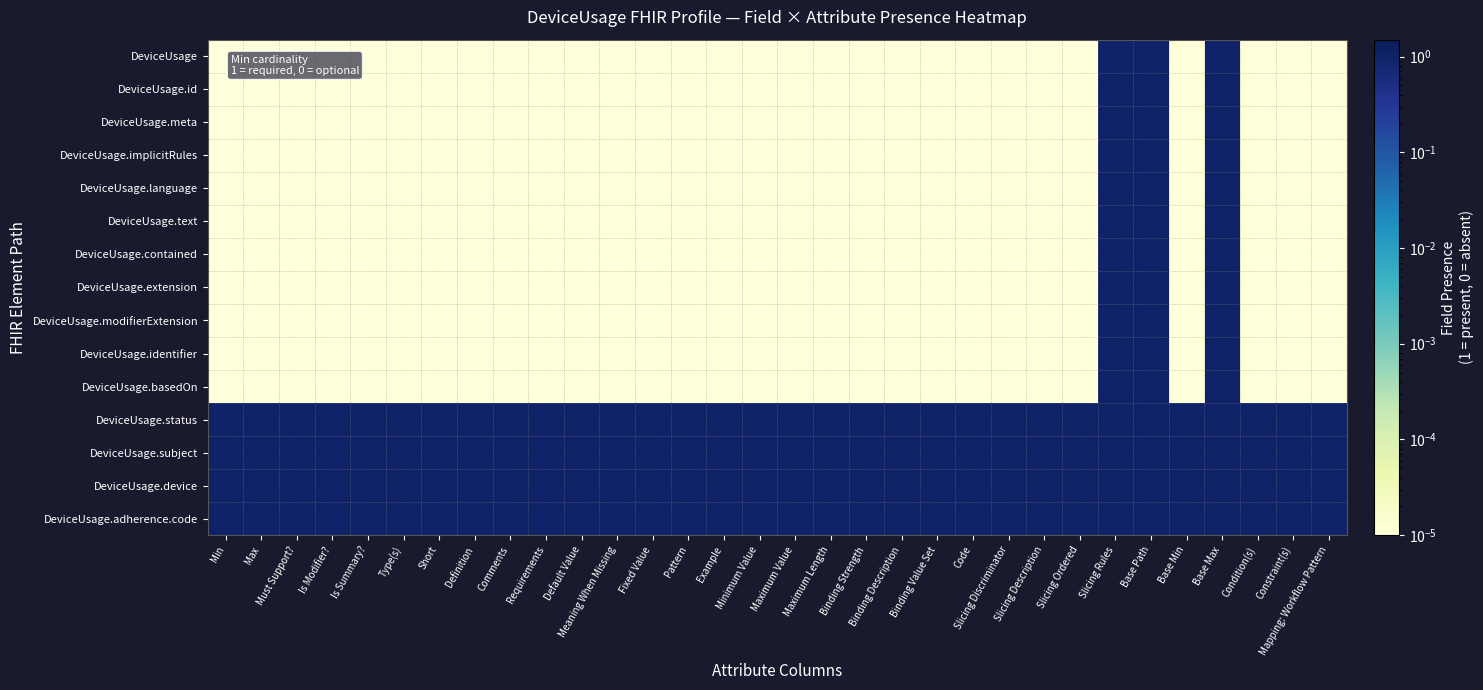

Reading right to left, list all the values displayed in this chart.

DeviceUsage: Mapping: Workflow Pattern=0.0	Constraint(s)=0.0	Condition(s)=0.0	Base Max=1.0	Base Min=0.0	Base Path=1.0	Slicing Rules=1.0	Slicing Ordered=0.0	Slicing Description=0.0	Slicing Discriminator=0.0	Code=0.0	Binding Value Set=0.0	Binding Description=0.0	Binding Strength=0.0	Maximum Length=0.0	Maximum Value=0.0	Minimum Value=0.0	Example=0.0	Pattern=0.0	Fixed Value=0.0	Meaning When Missing=0.0	Default Value=0.0	Requirements=0.0	Comments=0.0	Definition=0.0	Short=0.0	Type(s)=0.0	Is Summary?=0.0	Is Modifier?=0.0	Must Support?=0.0	Max=0.0	Min=0.0
DeviceUsage.id: Mapping: Workflow Pattern=0.0	Constraint(s)=0.0	Condition(s)=0.0	Base Max=1.0	Base Min=0.0	Base Path=1.0	Slicing Rules=1.0	Slicing Ordered=0.0	Slicing Description=0.0	Slicing Discriminator=0.0	Code=0.0	Binding Value Set=0.0	Binding Description=0.0	Binding Strength=0.0	Maximum Length=0.0	Maximum Value=0.0	Minimum Value=0.0	Example=0.0	Pattern=0.0	Fixed Value=0.0	Meaning When Missing=0.0	Default Value=0.0	Requirements=0.0	Comments=0.0	Definition=0.0	Short=0.0	Type(s)=0.0	Is Summary?=0.0	Is Modifier?=0.0	Must Support?=0.0	Max=0.0	Min=0.0
DeviceUsage.meta: Mapping: Workflow Pattern=0.0	Constraint(s)=0.0	Condition(s)=0.0	Base Max=1.0	Base Min=0.0	Base Path=1.0	Slicing Rules=1.0	Slicing Ordered=0.0	Slicing Description=0.0	Slicing Discriminator=0.0	Code=0.0	Binding Value Set=0.0	Binding Description=0.0	Binding Strength=0.0	Maximum Length=0.0	Maximum Value=0.0	Minimum Value=0.0	Example=0.0	Pattern=0.0	Fixed Value=0.0	Meaning When Missing=0.0	Default Value=0.0	Requirements=0.0	Comments=0.0	Definition=0.0	Short=0.0	Type(s)=0.0	Is Summary?=0.0	Is Modifier?=0.0	Must Support?=0.0	Max=0.0	Min=0.0
DeviceUsage.implicitRules: Mapping: Workflow Pattern=0.0	Constraint(s)=0.0	Condition(s)=0.0	Base Max=1.0	Base Min=0.0	Base Path=1.0	Slicing Rules=1.0	Slicing Ordered=0.0	Slicing Description=0.0	Slicing Discriminator=0.0	Code=0.0	Binding Value Set=0.0	Binding Description=0.0	Binding Strength=0.0	Maximum Length=0.0	Maximum Value=0.0	Minimum Value=0.0	Example=0.0	Pattern=0.0	Fixed Value=0.0	Meaning When Missing=0.0	Default Value=0.0	Requirements=0.0	Comments=0.0	Definition=0.0	Short=0.0	Type(s)=0.0	Is Summary?=0.0	Is Modifier?=0.0	Must Support?=0.0	Max=0.0	Min=0.0
DeviceUsage.language: Mapping: Workflow Pattern=0.0	Constraint(s)=0.0	Condition(s)=0.0	Base Max=1.0	Base Min=0.0	Base Path=1.0	Slicing Rules=1.0	Slicing Ordered=0.0	Slicing Description=0.0	Slicing Discriminator=0.0	Code=0.0	Binding Value Set=0.0	Binding Description=0.0	Binding Strength=0.0	Maximum Length=0.0	Maximum Value=0.0	Minimum Value=0.0	Example=0.0	Pattern=0.0	Fixed Value=0.0	Meaning When Missing=0.0	Default Value=0.0	Requirements=0.0	Comments=0.0	Definition=0.0	Short=0.0	Type(s)=0.0	Is Summary?=0.0	Is Modifier?=0.0	Must Support?=0.0	Max=0.0	Min=0.0
DeviceUsage.text: Mapping: Workflow Pattern=0.0	Constraint(s)=0.0	Condition(s)=0.0	Base Max=1.0	Base Min=0.0	Base Path=1.0	Slicing Rules=1.0	Slicing Ordered=0.0	Slicing Description=0.0	Slicing Discriminator=0.0	Code=0.0	Binding Value Set=0.0	Binding Description=0.0	Binding Strength=0.0	Maximum Length=0.0	Maximum Value=0.0	Minimum Value=0.0	Example=0.0	Pattern=0.0	Fixed Value=0.0	Meaning When Missing=0.0	Default Value=0.0	Requirements=0.0	Comments=0.0	Definition=0.0	Short=0.0	Type(s)=0.0	Is Summary?=0.0	Is Modifier?=0.0	Must Support?=0.0	Max=0.0	Min=0.0
DeviceUsage.contained: Mapping: Workflow Pattern=0.0	Constraint(s)=0.0	Condition(s)=0.0	Base Max=1.0	Base Min=0.0	Base Path=1.0	Slicing Rules=1.0	Slicing Ordered=0.0	Slicing Description=0.0	Slicing Discriminator=0.0	Code=0.0	Binding Value Set=0.0	Binding Description=0.0	Binding Strength=0.0	Maximum Length=0.0	Maximum Value=0.0	Minimum Value=0.0	Example=0.0	Pattern=0.0	Fixed Value=0.0	Meaning When Missing=0.0	Default Value=0.0	Requirements=0.0	Comments=0.0	Definition=0.0	Short=0.0	Type(s)=0.0	Is Summary?=0.0	Is Modifier?=0.0	Must Support?=0.0	Max=0.0	Min=0.0
DeviceUsage.extension: Mapping: Workflow Pattern=0.0	Constraint(s)=0.0	Condition(s)=0.0	Base Max=1.0	Base Min=0.0	Base Path=1.0	Slicing Rules=1.0	Slicing Ordered=0.0	Slicing Description=0.0	Slicing Discriminator=0.0	Code=0.0	Binding Value Set=0.0	Binding Description=0.0	Binding Strength=0.0	Maximum Length=0.0	Maximum Value=0.0	Minimum Value=0.0	Example=0.0	Pattern=0.0	Fixed Value=0.0	Meaning When Missing=0.0	Default Value=0.0	Requirements=0.0	Comments=0.0	Definition=0.0	Short=0.0	Type(s)=0.0	Is Summary?=0.0	Is Modifier?=0.0	Must Support?=0.0	Max=0.0	Min=0.0
DeviceUsage.modifierExtension: Mapping: Workflow Pattern=0.0	Constraint(s)=0.0	Condition(s)=0.0	Base Max=1.0	Base Min=0.0	Base Path=1.0	Slicing Rules=1.0	Slicing Ordered=0.0	Slicing Description=0.0	Slicing Discriminator=0.0	Code=0.0	Binding Value Set=0.0	Binding Description=0.0	Binding Strength=0.0	Maximum Length=0.0	Maximum Value=0.0	Minimum Value=0.0	Example=0.0	Pattern=0.0	Fixed Value=0.0	Meaning When Missing=0.0	Default Value=0.0	Requirements=0.0	Comments=0.0	Definition=0.0	Short=0.0	Type(s)=0.0	Is Summary?=0.0	Is Modifier?=0.0	Must Support?=0.0	Max=0.0	Min=0.0
DeviceUsage.identifier: Mapping: Workflow Pattern=0.0	Constraint(s)=0.0	Condition(s)=0.0	Base Max=1.0	Base Min=0.0	Base Path=1.0	Slicing Rules=1.0	Slicing Ordered=0.0	Slicing Description=0.0	Slicing Discriminator=0.0	Code=0.0	Binding Value Set=0.0	Binding Description=0.0	Binding Strength=0.0	Maximum Length=0.0	Maximum Value=0.0	Minimum Value=0.0	Example=0.0	Pattern=0.0	Fixed Value=0.0	Meaning When Missing=0.0	Default Value=0.0	Requirements=0.0	Comments=0.0	Definition=0.0	Short=0.0	Type(s)=0.0	Is Summary?=0.0	Is Modifier?=0.0	Must Support?=0.0	Max=0.0	Min=0.0
DeviceUsage.basedOn: Mapping: Workflow Pattern=0.0	Constraint(s)=0.0	Condition(s)=0.0	Base Max=1.0	Base Min=0.0	Base Path=1.0	Slicing Rules=1.0	Slicing Ordered=0.0	Slicing Description=0.0	Slicing Discriminator=0.0	Code=0.0	Binding Value Set=0.0	Binding Description=0.0	Binding Strength=0.0	Maximum Length=0.0	Maximum Value=0.0	Minimum Value=0.0	Example=0.0	Pattern=0.0	Fixed Value=0.0	Meaning When Missing=0.0	Default Value=0.0	Requirements=0.0	Comments=0.0	Definition=0.0	Short=0.0	Type(s)=0.0	Is Summary?=0.0	Is Modifier?=0.0	Must Support?=0.0	Max=0.0	Min=0.0
DeviceUsage.status: Mapping: Workflow Pattern=1.0	Constraint(s)=1.0	Condition(s)=1.0	Base Max=1.0	Base Min=1.0	Base Path=1.0	Slicing Rules=1.0	Slicing Ordered=1.0	Slicing Description=1.0	Slicing Discriminator=1.0	Code=1.0	Binding Value Set=1.0	Binding Description=1.0	Binding Strength=1.0	Maximum Length=1.0	Maximum Value=1.0	Minimum Value=1.0	Example=1.0	Pattern=1.0	Fixed Value=1.0	Meaning When Missing=1.0	Default Value=1.0	Requirements=1.0	Comments=1.0	Definition=1.0	Short=1.0	Type(s)=1.0	Is Summary?=1.0	Is Modifier?=1.0	Must Support?=1.0	Max=1.0	Min=1.0
DeviceUsage.subject: Mapping: Workflow Pattern=1.0	Constraint(s)=1.0	Condition(s)=1.0	Base Max=1.0	Base Min=1.0	Base Path=1.0	Slicing Rules=1.0	Slicing Ordered=1.0	Slicing Description=1.0	Slicing Discriminator=1.0	Code=1.0	Binding Value Set=1.0	Binding Description=1.0	Binding Strength=1.0	Maximum Length=1.0	Maximum Value=1.0	Minimum Value=1.0	Example=1.0	Pattern=1.0	Fixed Value=1.0	Meaning When Missing=1.0	Default Value=1.0	Requirements=1.0	Comments=1.0	Definition=1.0	Short=1.0	Type(s)=1.0	Is Summary?=1.0	Is Modifier?=1.0	Must Support?=1.0	Max=1.0	Min=1.0
DeviceUsage.device: Mapping: Workflow Pattern=1.0	Constraint(s)=1.0	Condition(s)=1.0	Base Max=1.0	Base Min=1.0	Base Path=1.0	Slicing Rules=1.0	Slicing Ordered=1.0	Slicing Description=1.0	Slicing Discriminator=1.0	Code=1.0	Binding Value Set=1.0	Binding Description=1.0	Binding Strength=1.0	Maximum Length=1.0	Maximum Value=1.0	Minimum Value=1.0	Example=1.0	Pattern=1.0	Fixed Value=1.0	Meaning When Missing=1.0	Default Value=1.0	Requirements=1.0	Comments=1.0	Definition=1.0	Short=1.0	Type(s)=1.0	Is Summary?=1.0	Is Modifier?=1.0	Must Support?=1.0	Max=1.0	Min=1.0
DeviceUsage.adherence.code: Mapping: Workflow Pattern=1.0	Constraint(s)=1.0	Condition(s)=1.0	Base Max=1.0	Base Min=1.0	Base Path=1.0	Slicing Rules=1.0	Slicing Ordered=1.0	Slicing Description=1.0	Slicing Discriminator=1.0	Code=1.0	Binding Value Set=1.0	Binding Description=1.0	Binding Strength=1.0	Maximum Length=1.0	Maximum Value=1.0	Minimum Value=1.0	Example=1.0	Pattern=1.0	Fixed Value=1.0	Meaning When Missing=1.0	Default Value=1.0	Requirements=1.0	Comments=1.0	Definition=1.0	Short=1.0	Type(s)=1.0	Is Summary?=1.0	Is Modifier?=1.0	Must Support?=1.0	Max=1.0	Min=1.0